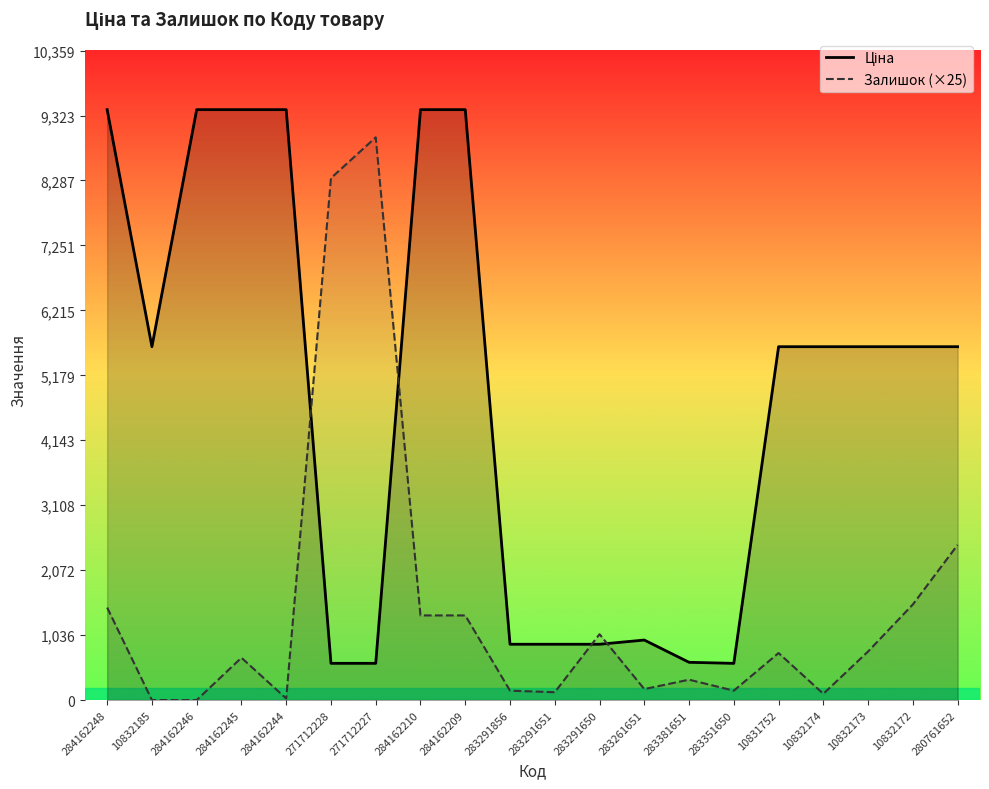

In Залишок (×25), how many points are higher than both neighbors (excluding endpoints)?

5